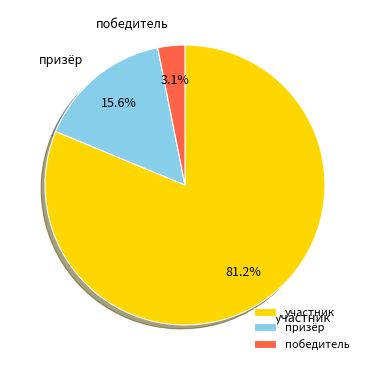

What portion of the pie excludes призёр?

84.4%